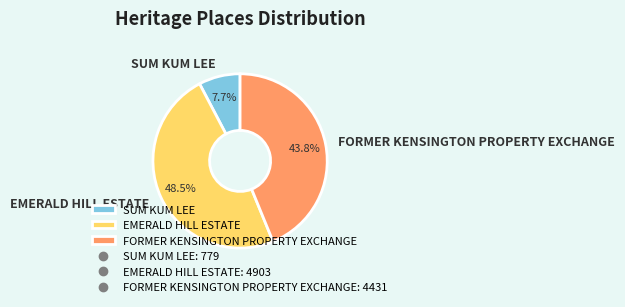

How much of the chart is everything except SUM KUM LEE?

92.3%